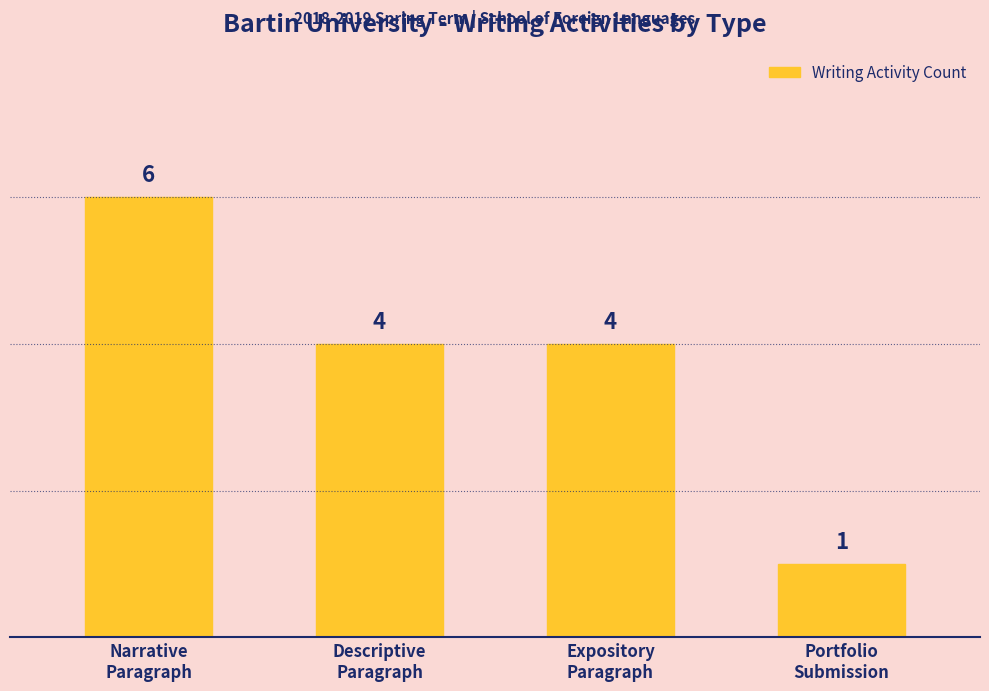

What is the ratio of the value at Narrative
Paragraph to the value at Descriptive
Paragraph?

1.5